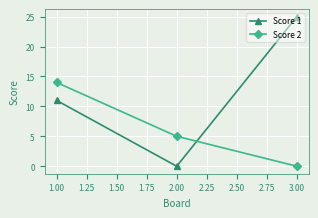

Count the Score 1 values in the range 0 to 25.

3